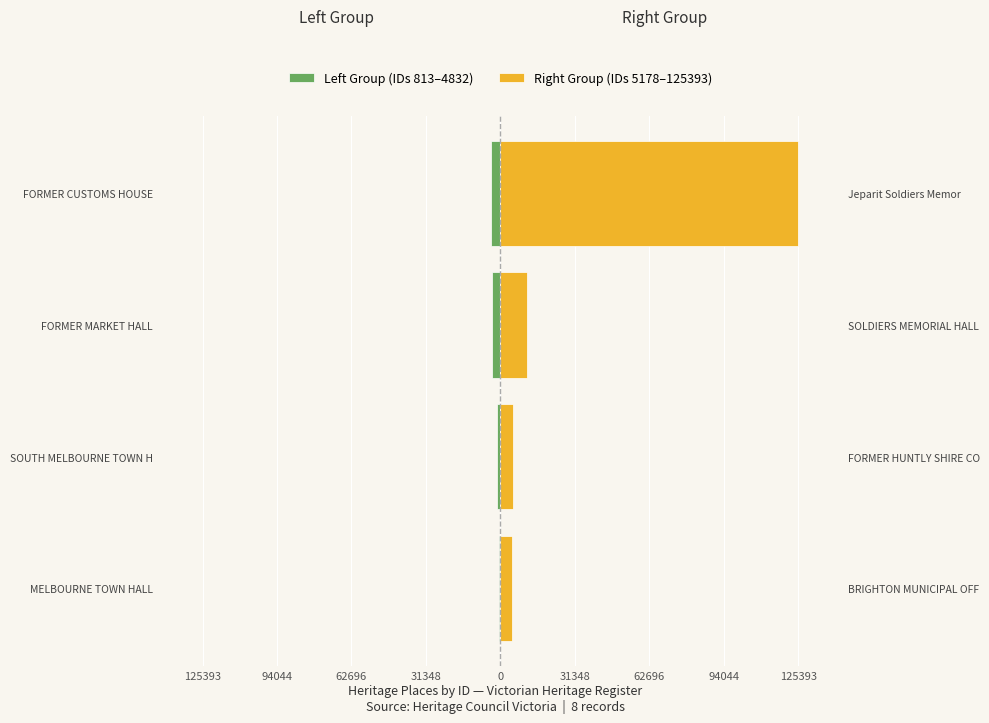

Rank the series at MELBOURNE TOWN HALL from lowest to highest value.

Left Group (IDs 813–4832), Right Group (IDs 5178–125393)